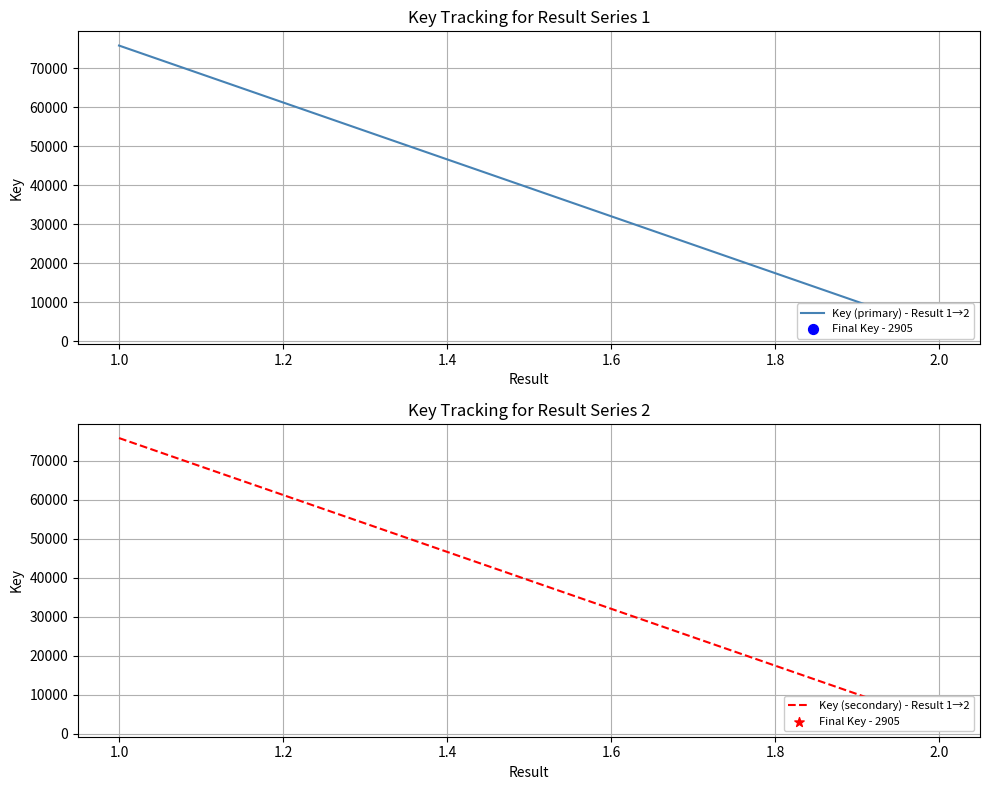

At how many categories does at least one series exceed 57857?

1